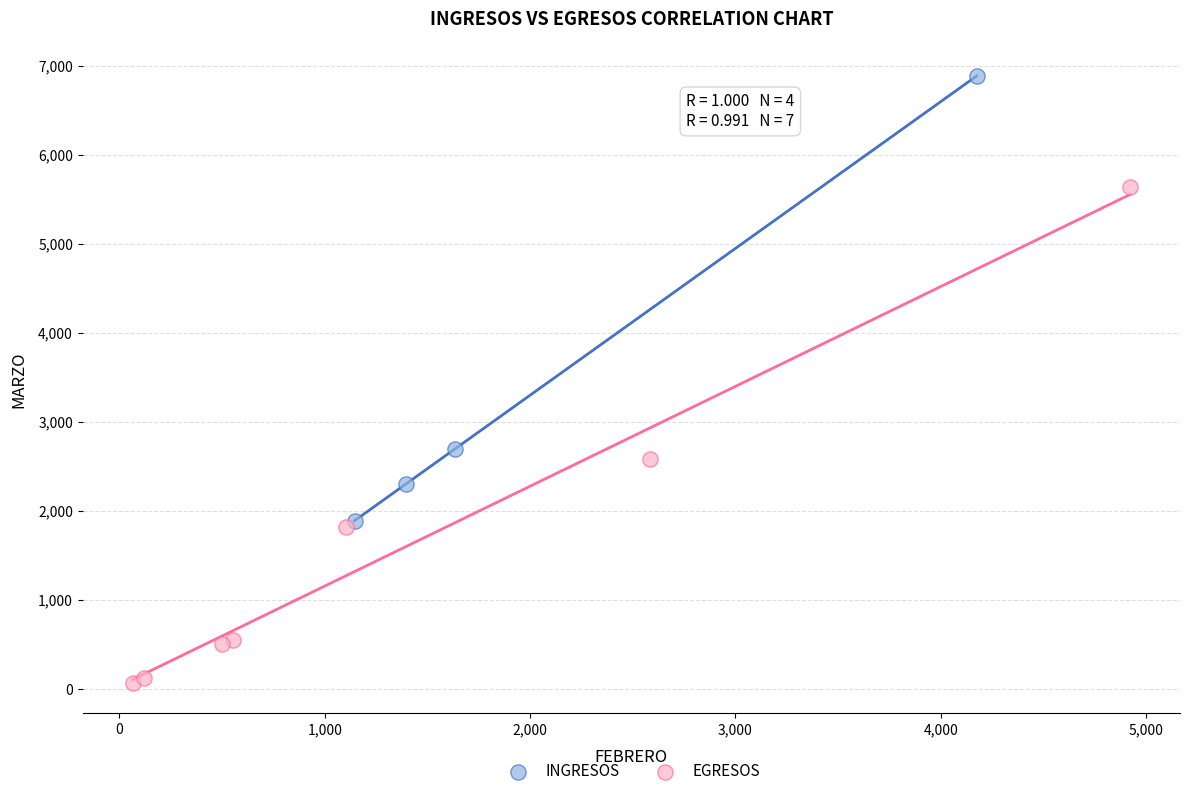

Which series reaches the maximum Y coordinate?

INGRESOS